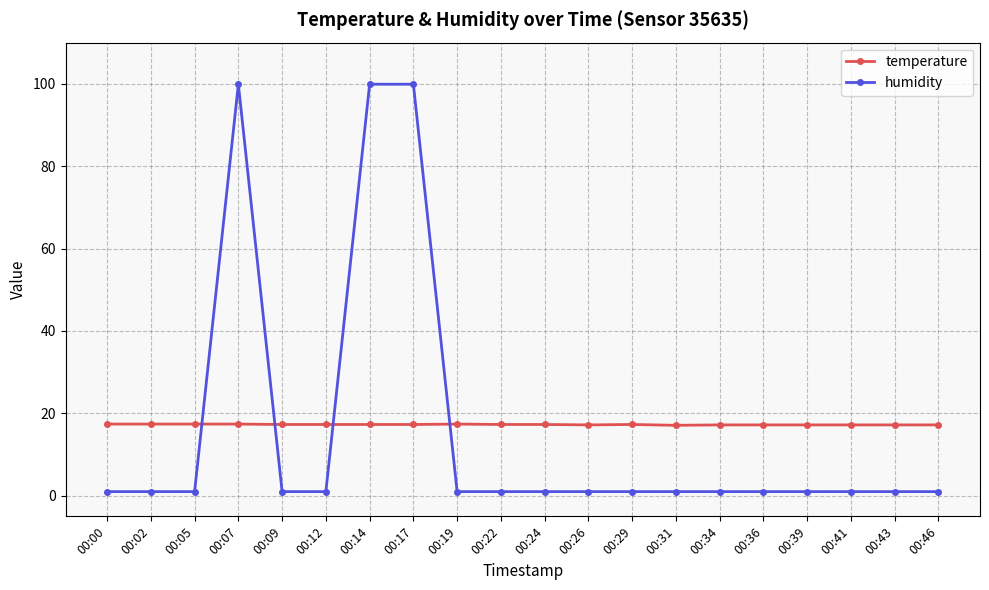

Is it true that temperature equals 17.3 at 00:17?

True